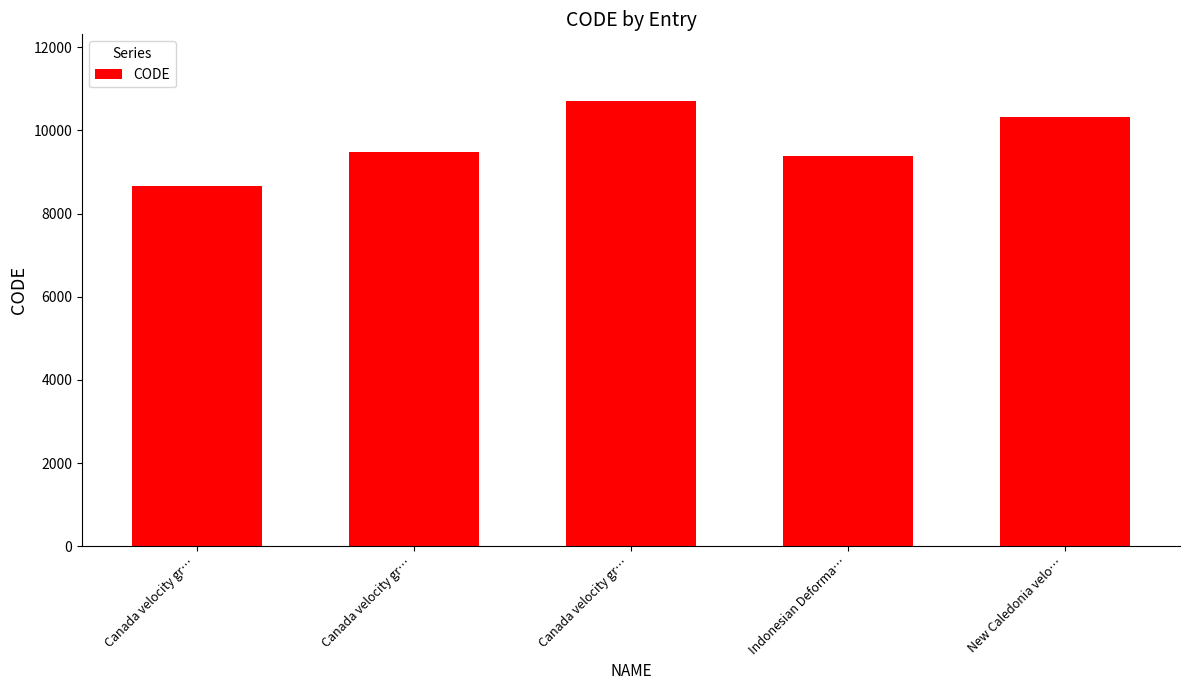

Which label corresponds to the smallest value in the chart?

Canada velocity gr…